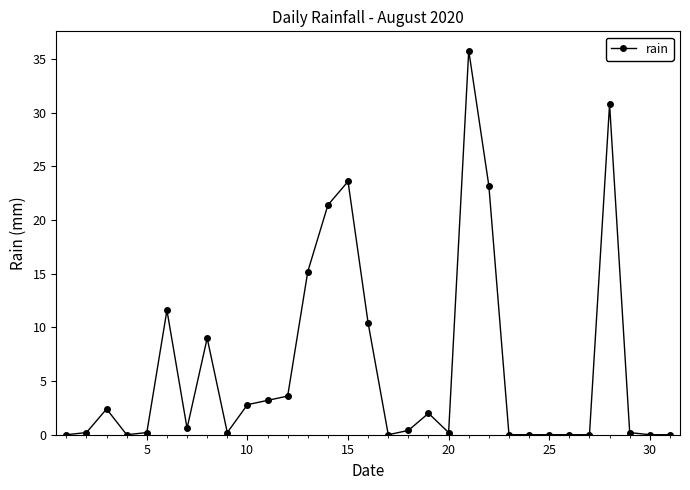

True or false: the data has more than 2 interior local peaks.

True